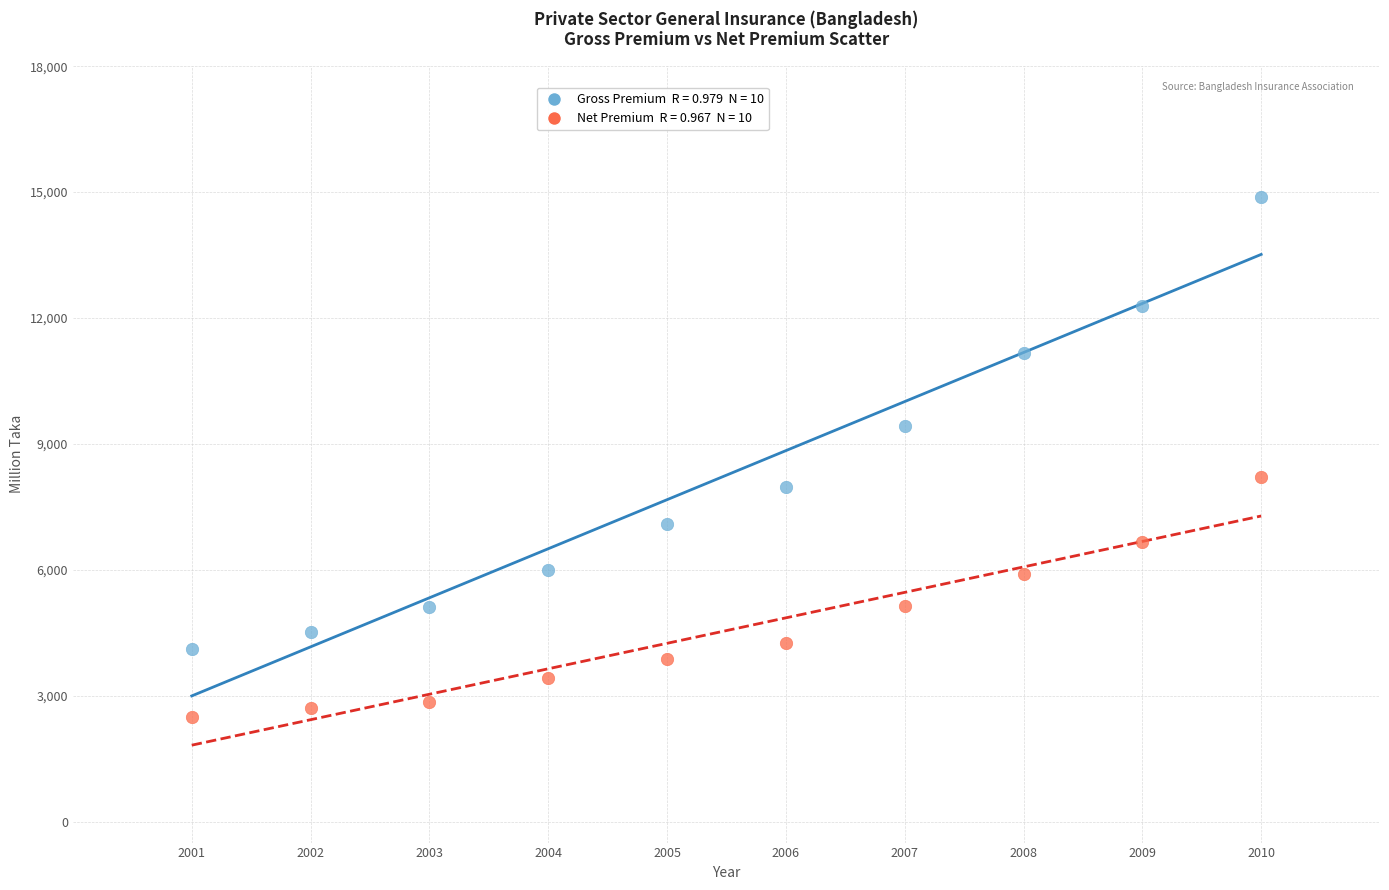

Across all data points, what is the range of X values (max minus min)?

9.0